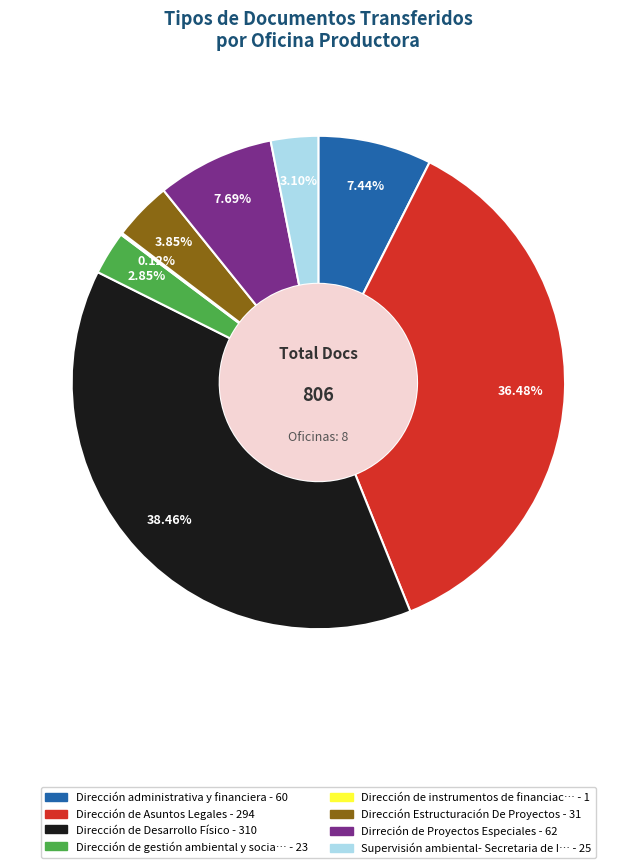

Is there any slice that represents more than half of the pie?

No